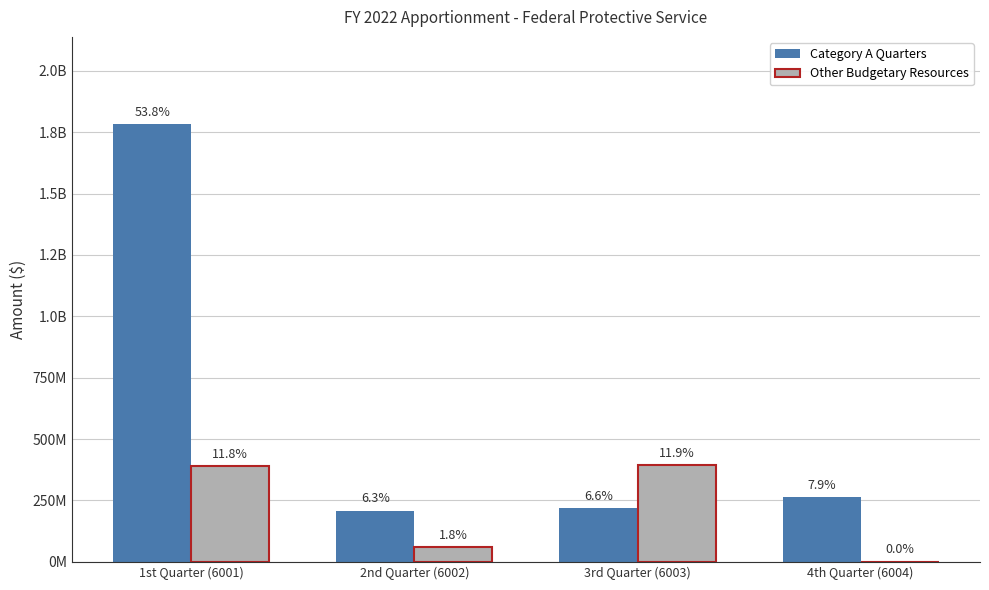

What are all the series names shown in the legend?

Category A Quarters, Other Budgetary Resources